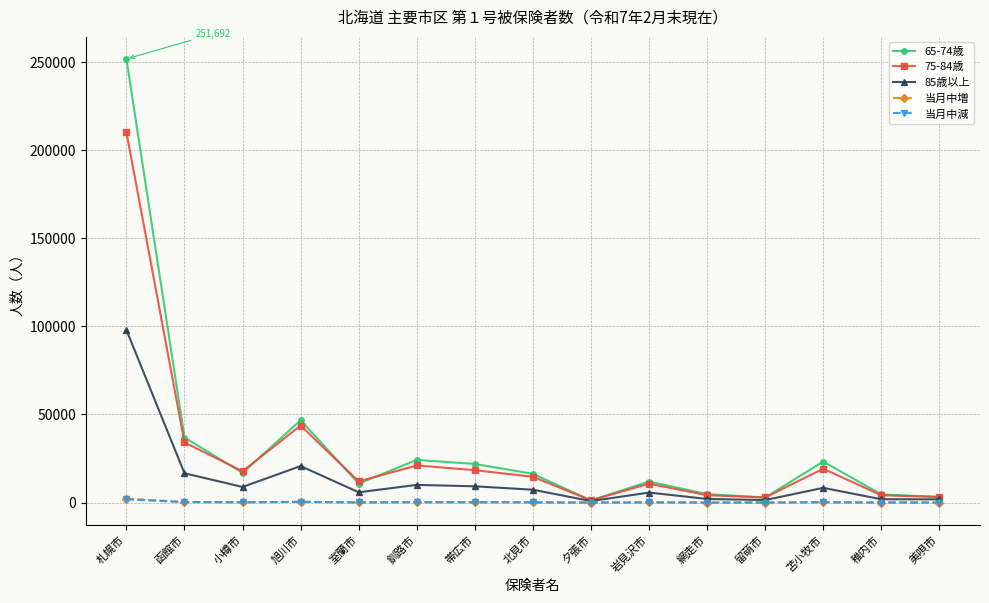

At which category is the sum across all series the highest?

札幌市